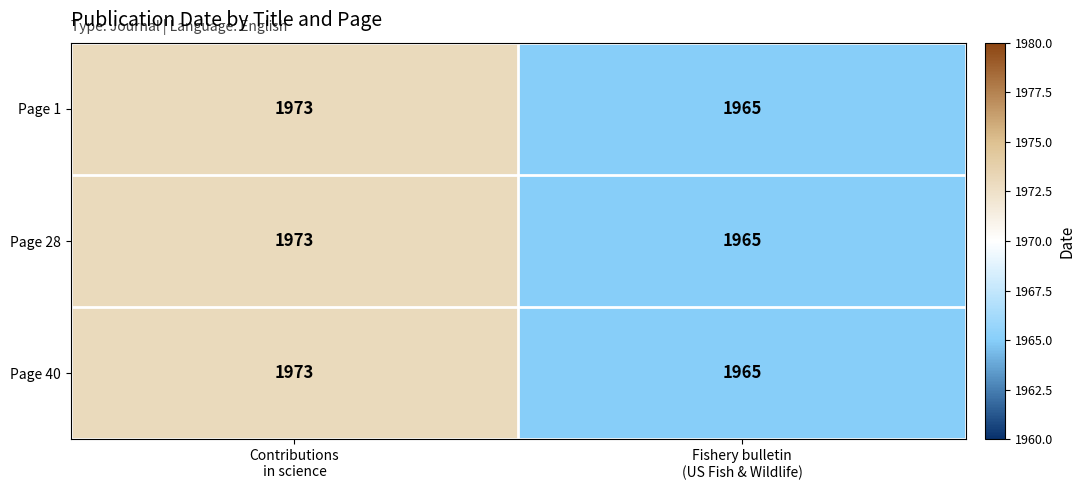

What is the difference between the maximum and minimum values in the Page 1 series?

8